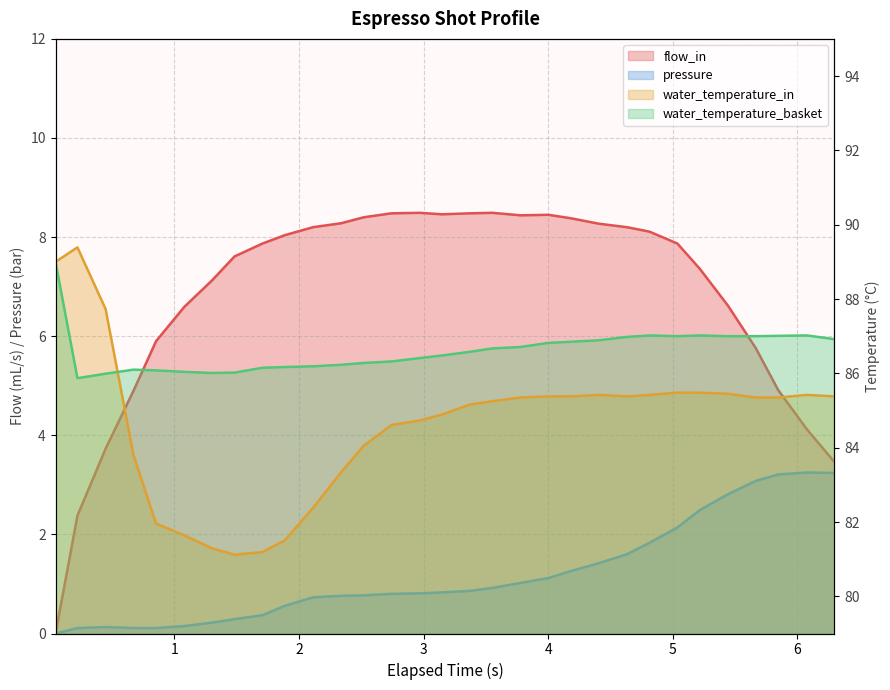

How many data points in water_temperature_basket are less than 86?

2